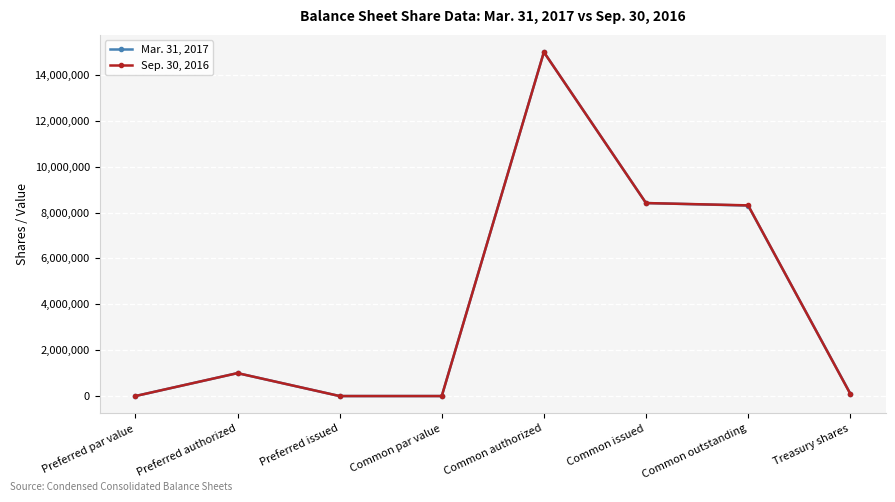

Is it true that Mar. 31, 2017 equals 0 at Preferred par value?

True